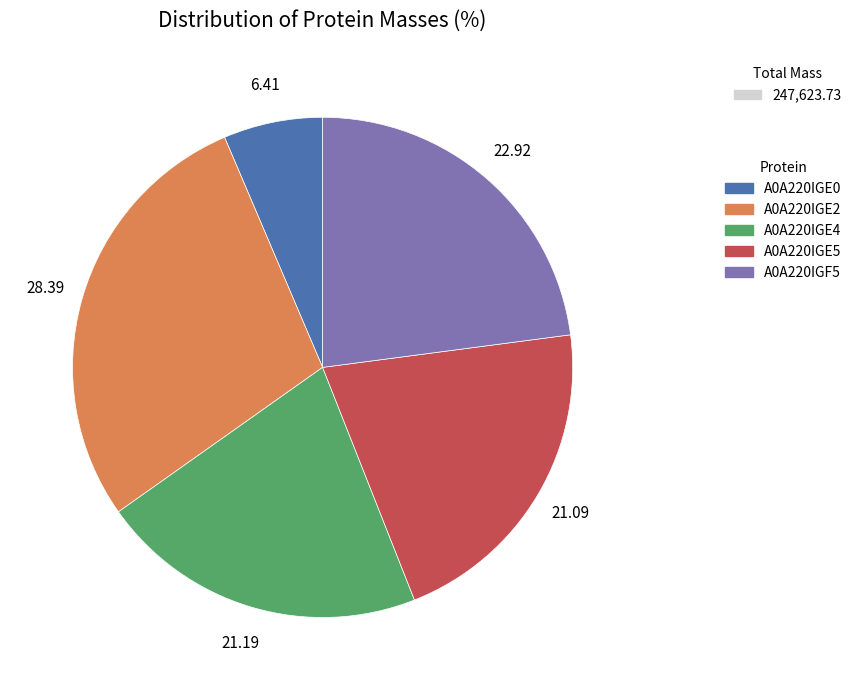

Does any single category account for the majority?

No